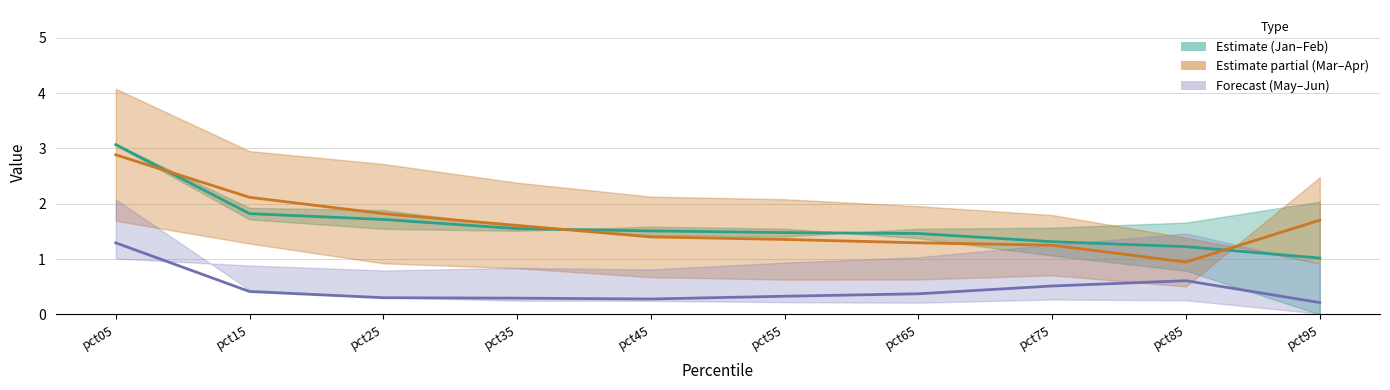

The Jan / Feb midline series shows 1.3 at pct75. True or false?

True